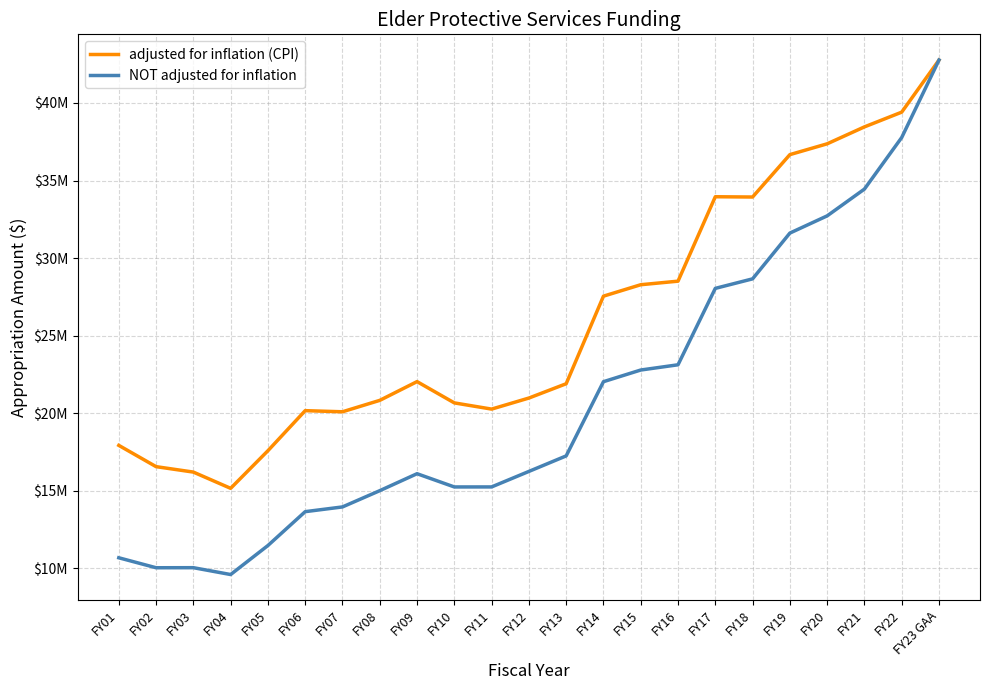

Which category has the lowest value across all series?

FY04